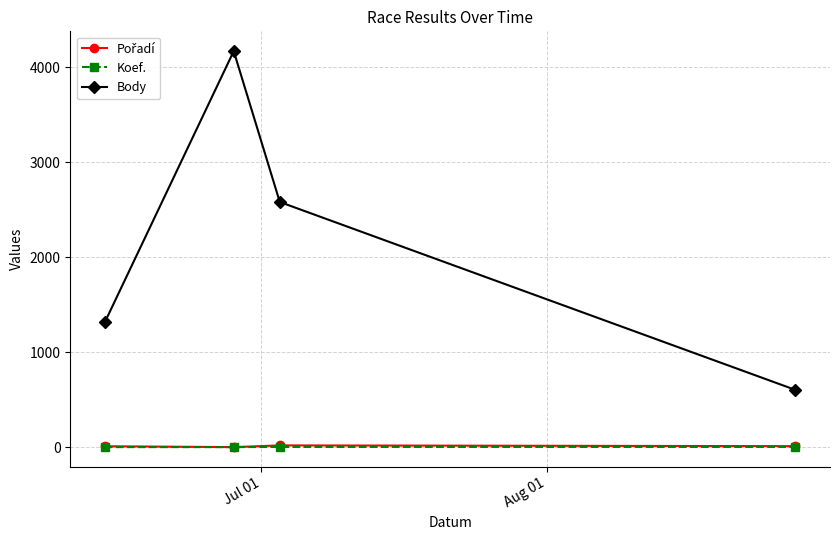

True or false: Body and Koef. intersect in this chart.

False